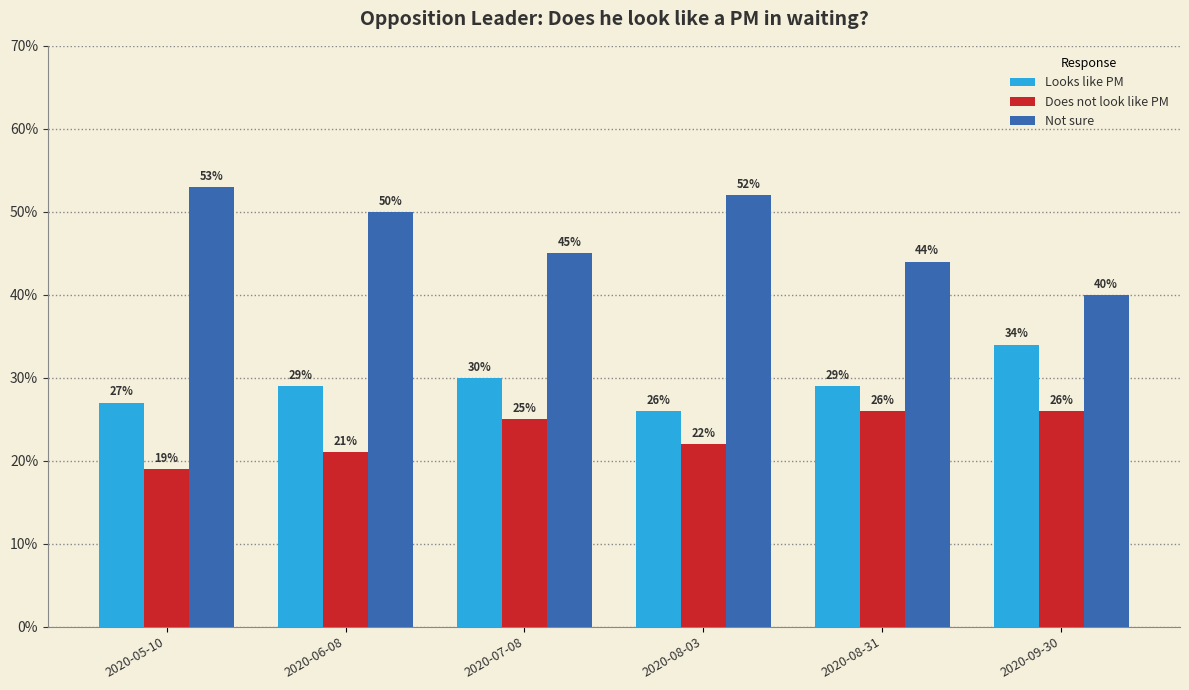

True or false: Does not look like PM has a value of 0.4 at 2020-08-03.

False